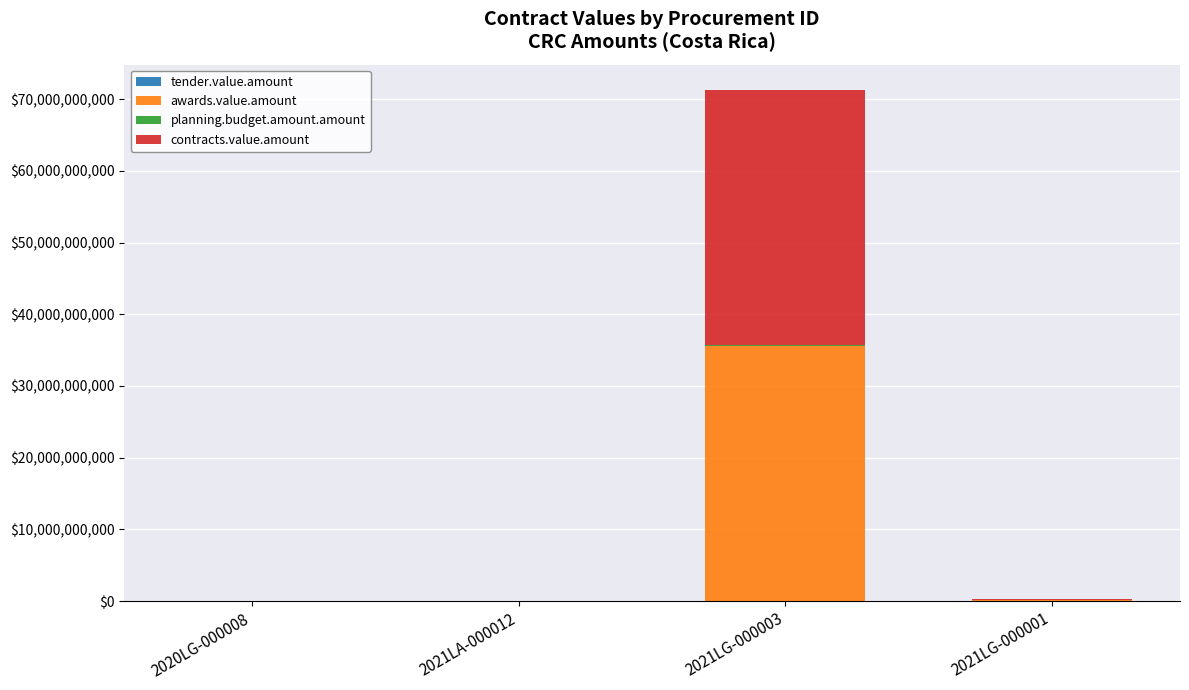

At which category is the sum across all series the highest?

2021LG-000003